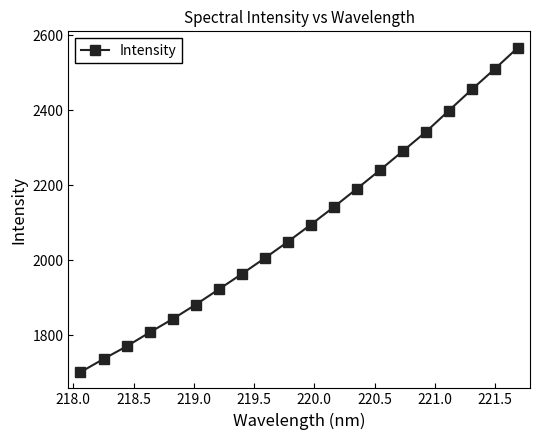

What is the value of the 4th point from the left?

1807.9